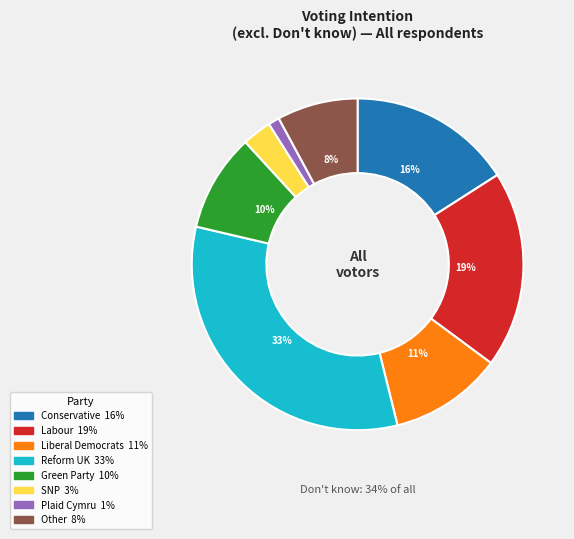

Is there any slice that represents more than half of the pie?

No